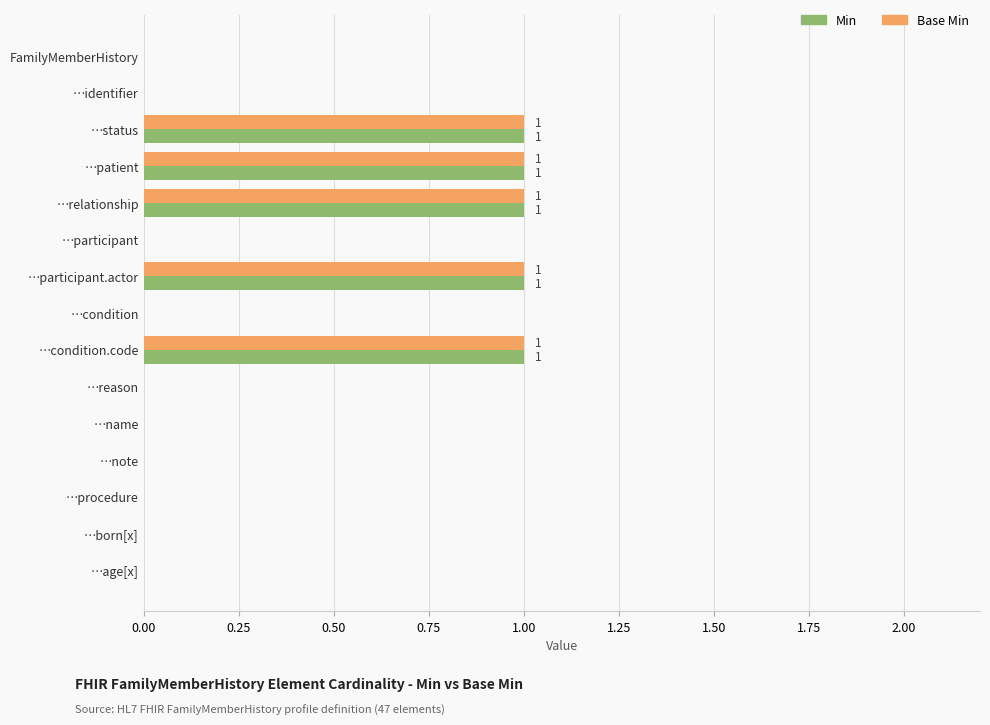

True or false: Base Min has a value of 1 at …relationship.

True